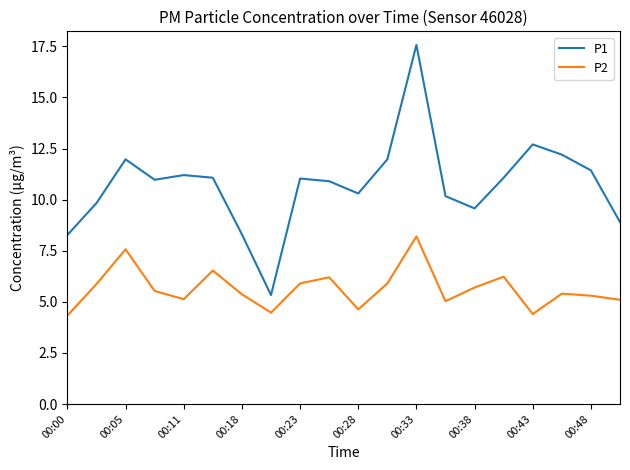

List the series in order of their overall mean, lowest first.

P2, P1